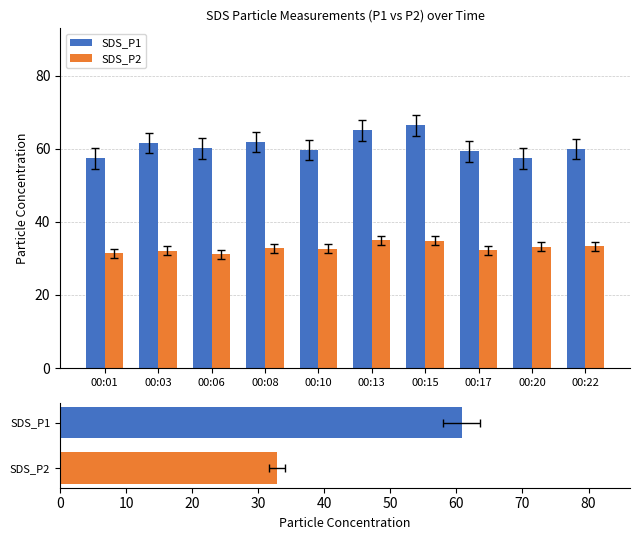

At which label does SDS_P2 first exceed 32?

00:03